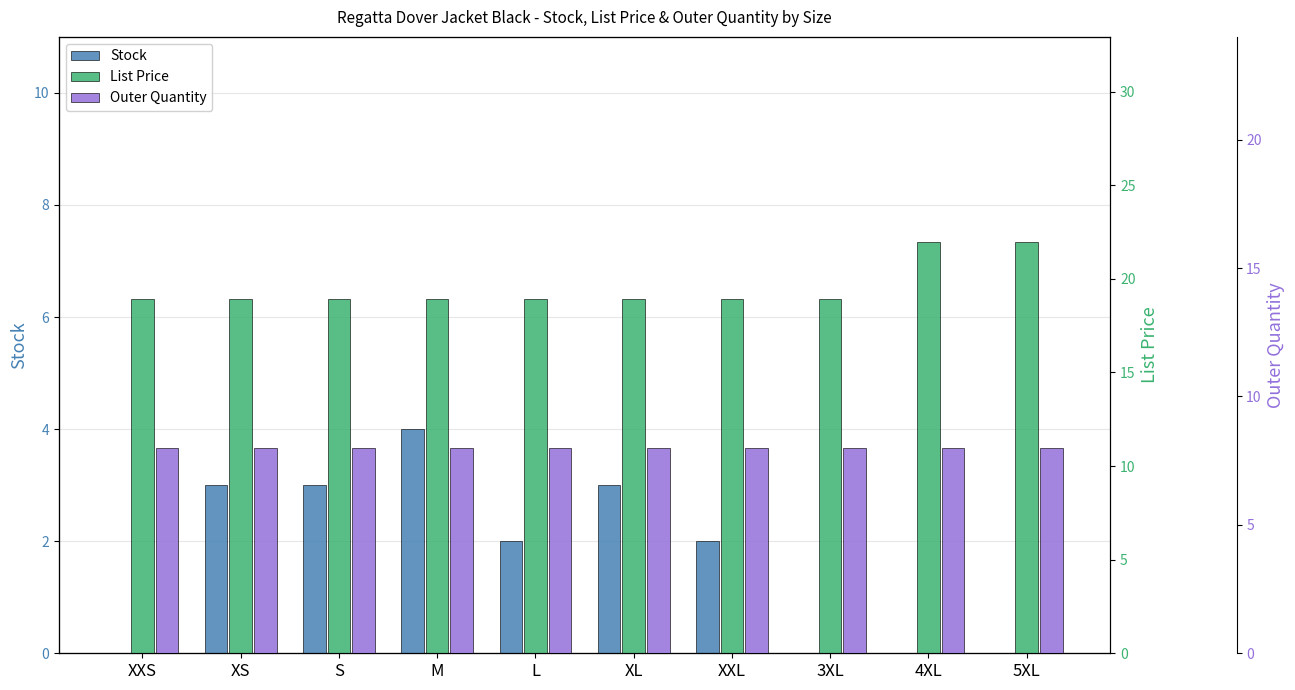

Reading left to right, list all the values displayed in this chart.

Stock: XXS=0.0	XS=3.0	S=3.0	M=4.0	L=2.0	XL=3.0	XXL=2.0	3XL=0.0	4XL=0.0	5XL=0.0
List Price: XXS=18.9	XS=18.9	S=18.9	M=18.9	L=18.9	XL=18.9	XXL=18.9	3XL=18.9	4XL=21.9	5XL=21.9
Outer Quantity: XXS=8.0	XS=8.0	S=8.0	M=8.0	L=8.0	XL=8.0	XXL=8.0	3XL=8.0	4XL=8.0	5XL=8.0